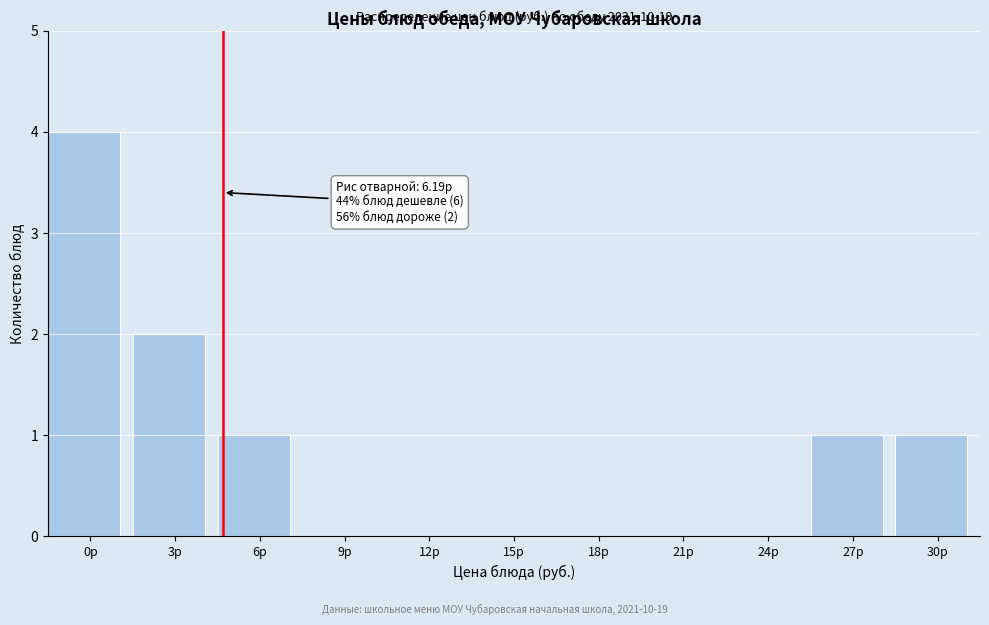

Reading left to right, transcribe all the data shown in this chart.

0р=4	3р=2	6р=1	9р=0	12р=0	15р=0	18р=0	21р=0	24р=0	27р=1	30р=1